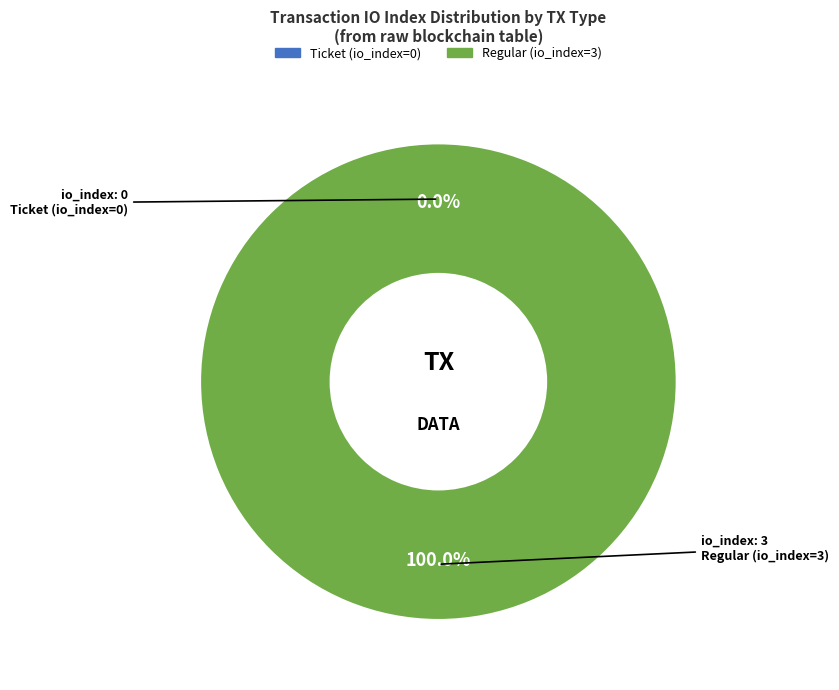

What is the largest slice in the pie chart?

Regular (io_index=3)